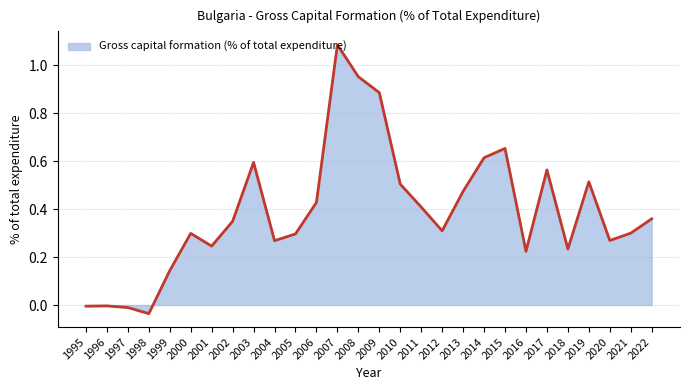

The chart shows a value of 0.3 at 2012. True or false?

True